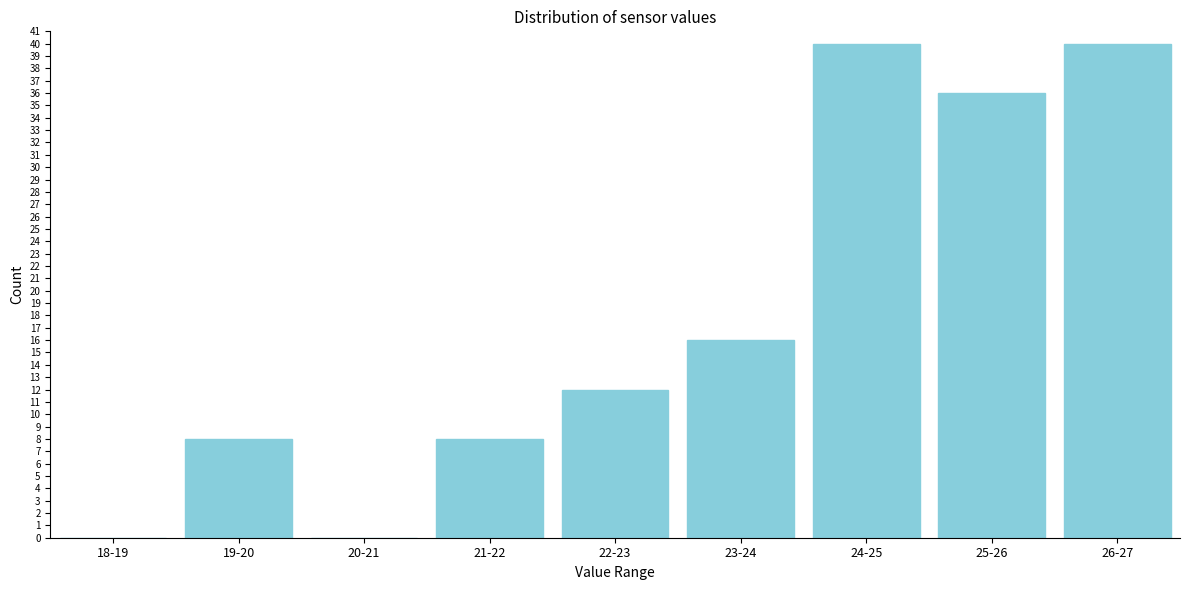

Reading right to left, what are all the values shown in this chart?

26-27=40	25-26=36	24-25=40	23-24=16	22-23=12	21-22=8	20-21=0	19-20=8	18-19=0